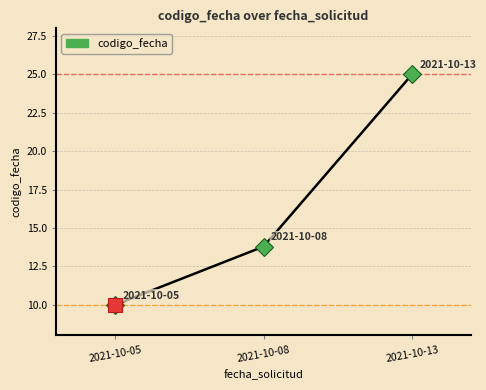

What is the smallest value displayed?

10.0